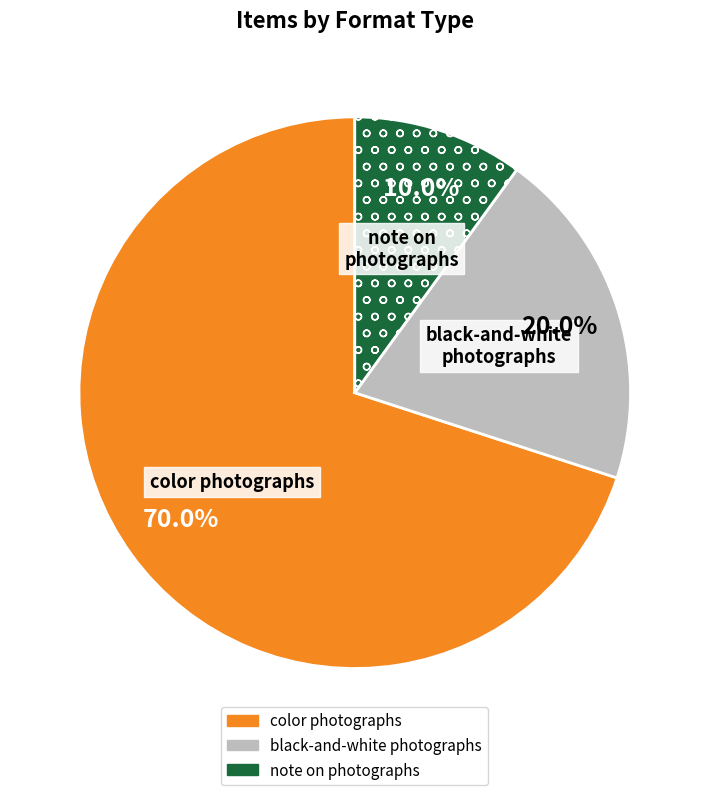

Is there any slice that represents more than half of the pie?

Yes